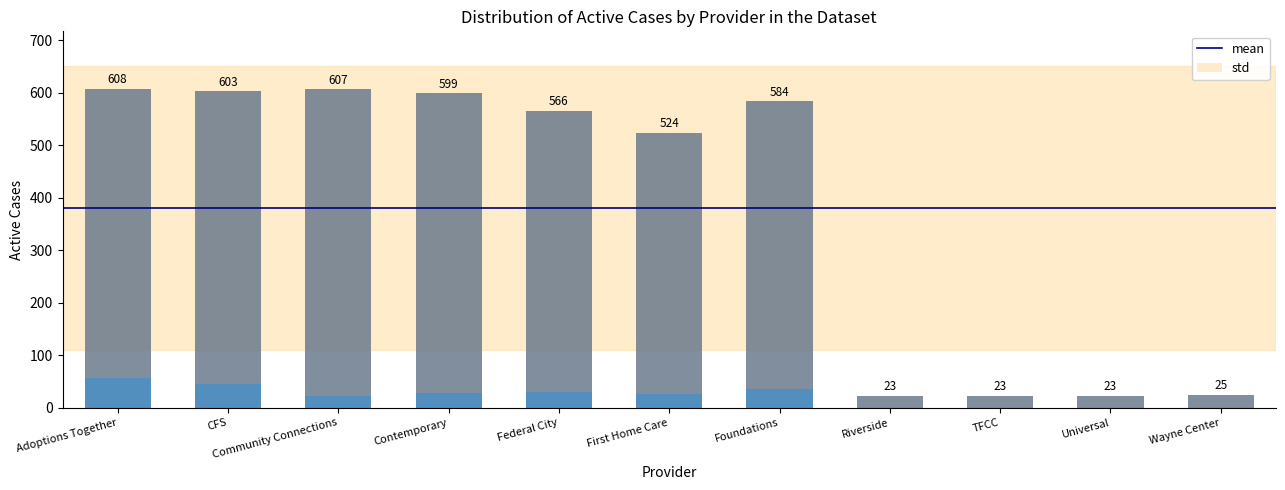

Between Contemporary and Adoptions Together, which is larger?

Adoptions Together